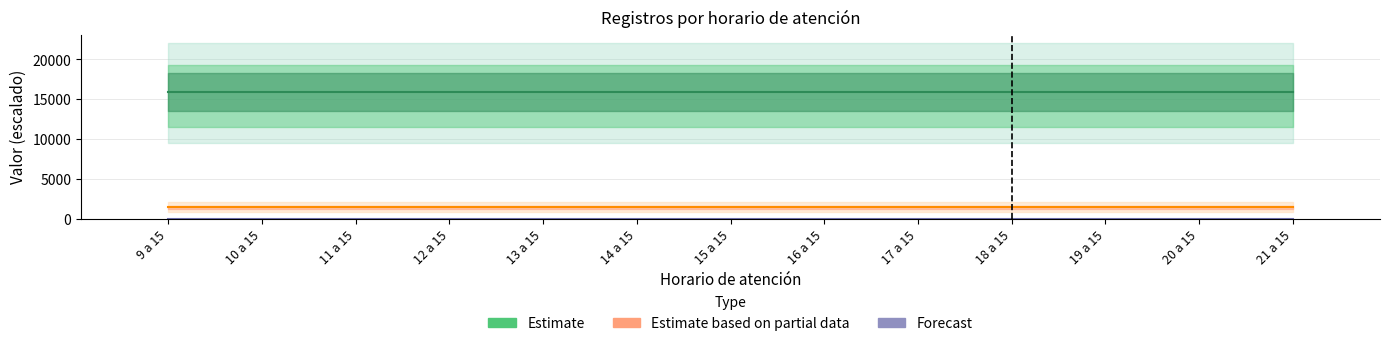

Reading left to right, transcribe all the data shown in this chart.

Estimate: 9 a 15=15953.3	10 a 15=15953.2	11 a 15=15953.2	12 a 15=15953.2	13 a 15=15953.2	14 a 15=15953.2	15 a 15=15953.2	16 a 15=15953.2	17 a 15=15953.2	18 a 15=15953.2	19 a 15=15953.2	20 a 15=15953.2	21 a 15=15953.2
Estimate based on partial data: 9 a 15=1428.6	10 a 15=1428.6	11 a 15=1428.6	12 a 15=1428.6	13 a 15=1428.6	14 a 15=1428.6	15 a 15=1428.6	16 a 15=1428.6	17 a 15=1428.6	18 a 15=1428.6	19 a 15=1428.6	20 a 15=1428.6	21 a 15=1428.6
Forecast: 9 a 15=2.5	10 a 15=2.5	11 a 15=2.5	12 a 15=2.5	13 a 15=2.5	14 a 15=2.5	15 a 15=2.5	16 a 15=2.5	17 a 15=2.5	18 a 15=2.5	19 a 15=2.5	20 a 15=2.5	21 a 15=2.5